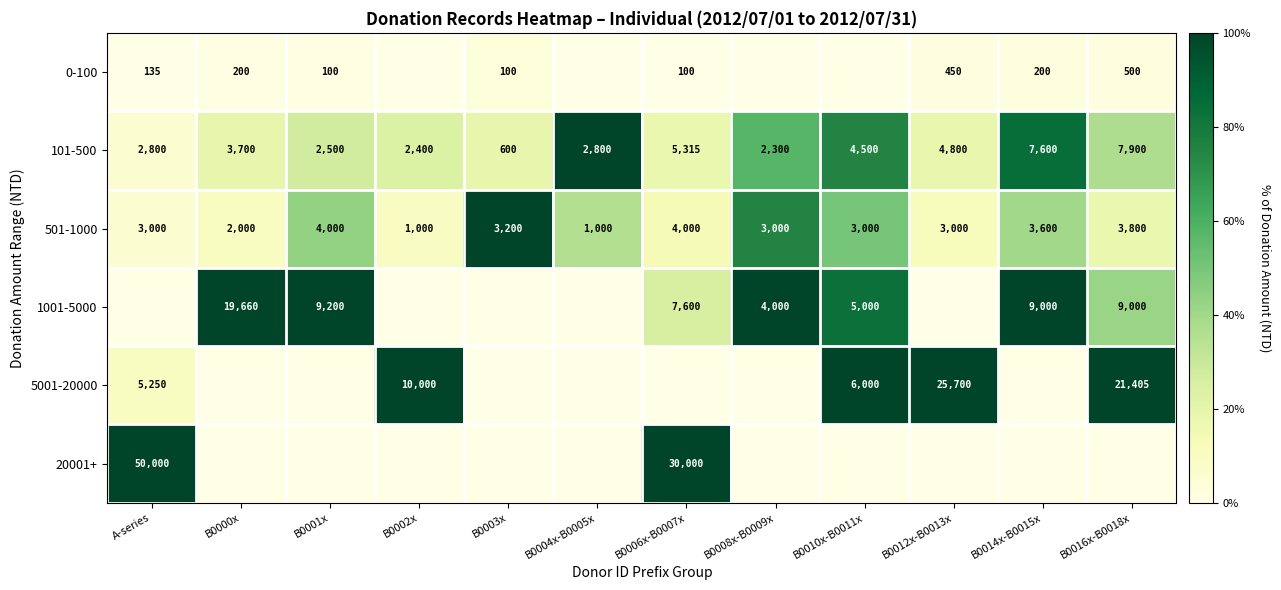

Is it true that 0-100 equals 105 at B0014x-B0015x?

False